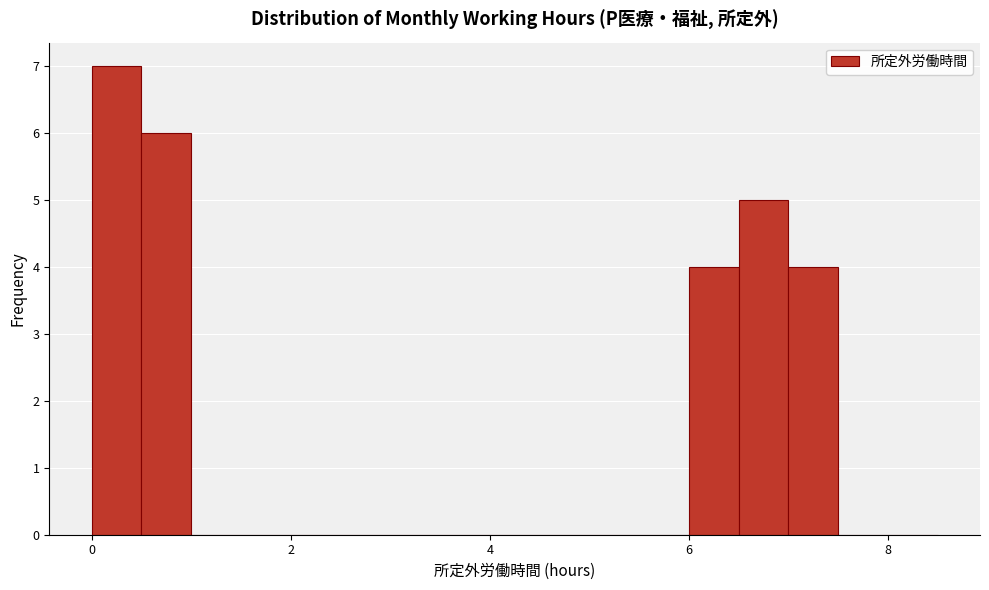

Around what value on the x-axis is the tallest bar? Give the approximate position of its centre, as read against the axis.

0.2